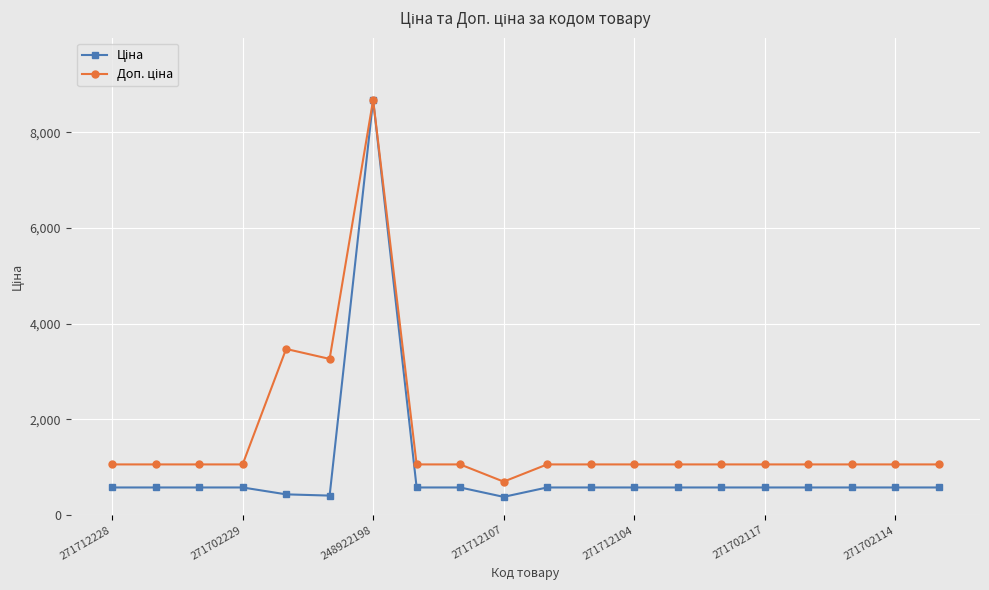

At how many categories does at least one series exceed 2042?

3